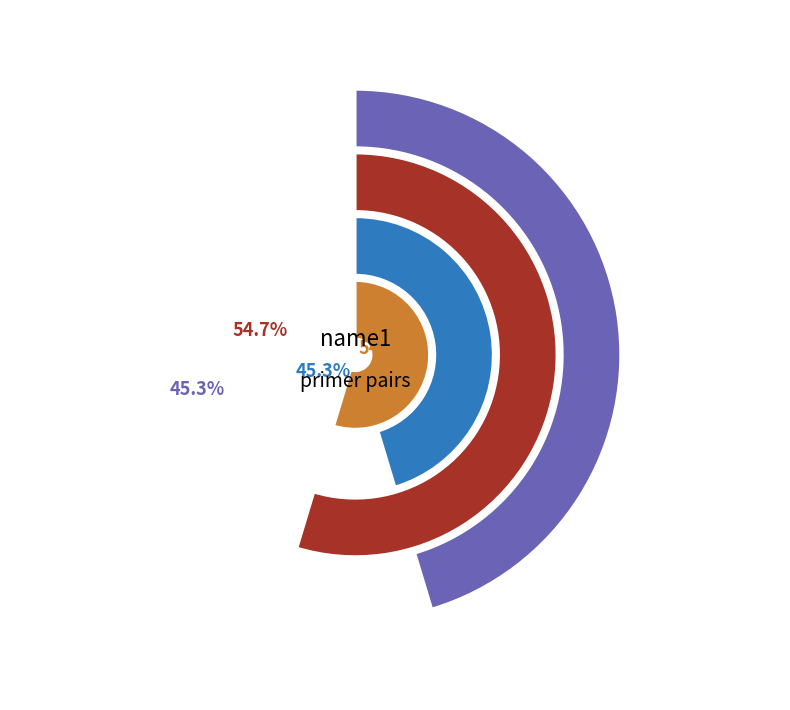

What is the total percentage of 2883 and 1900?

100.0%